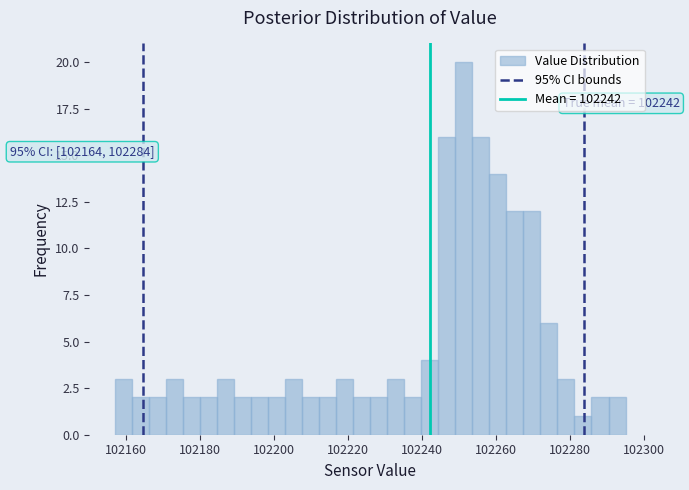

Around what value on the x-axis is the tallest bar? Give the approximate position of its centre, as read against the axis.

102252